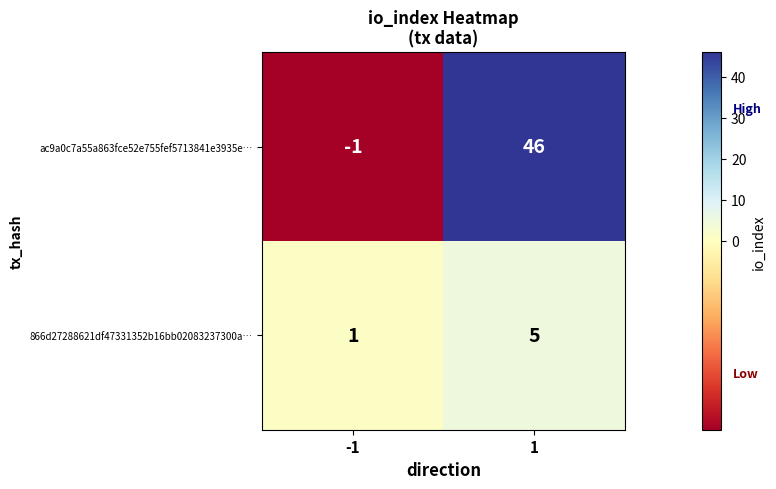

Is the value of ac9a0c7a55a863fce52e755fef5713841e3935e… at -1 greater than the value of 866d27288621df47331352b16bb02083237300a… at -1?

No